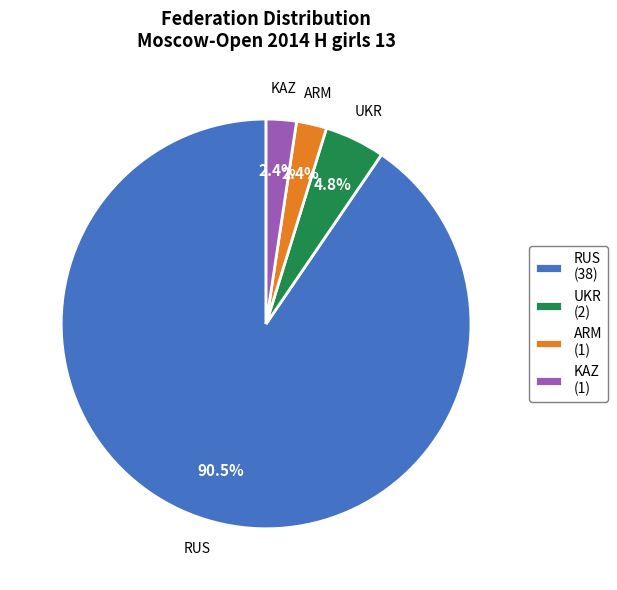

What percentage is the ARM slice, to the nearest percent?

2%